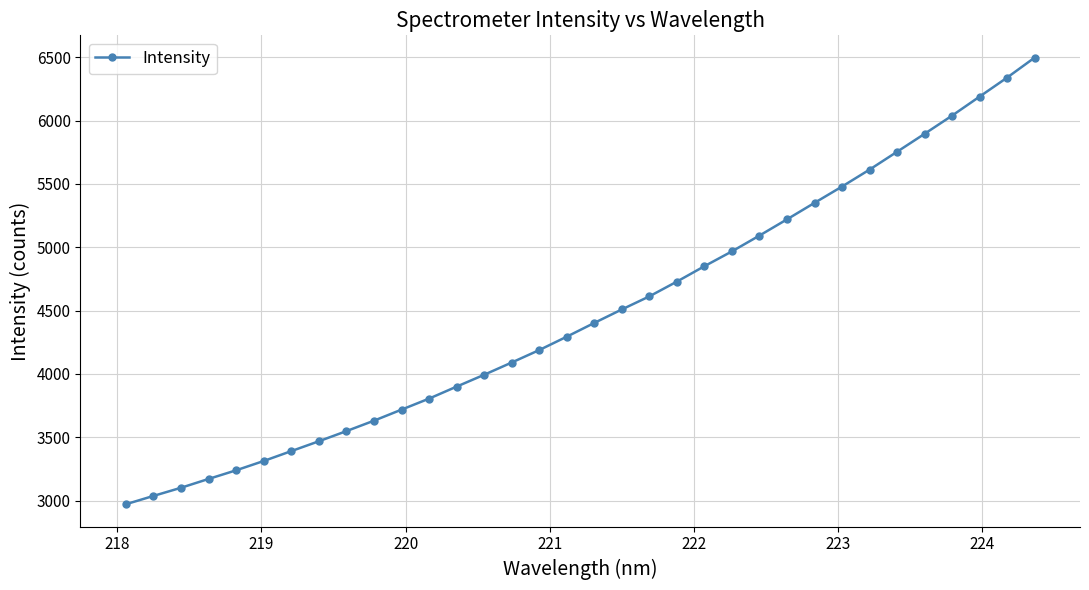

What is the maximum value shown in the chart?

6497.1